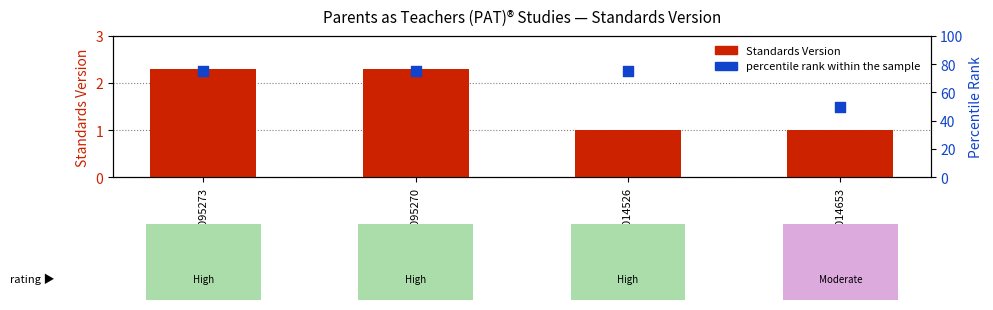

Which series has the largest total across all categories?

percentile rank within the sample